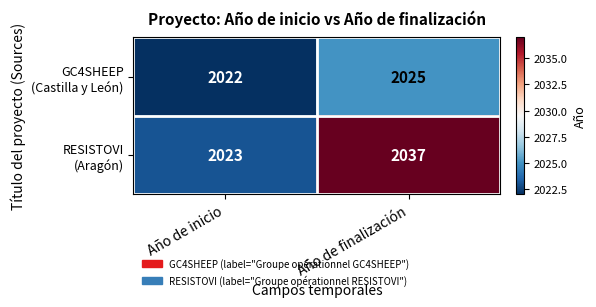

What is the total value across all series at Año de finalización?

4062